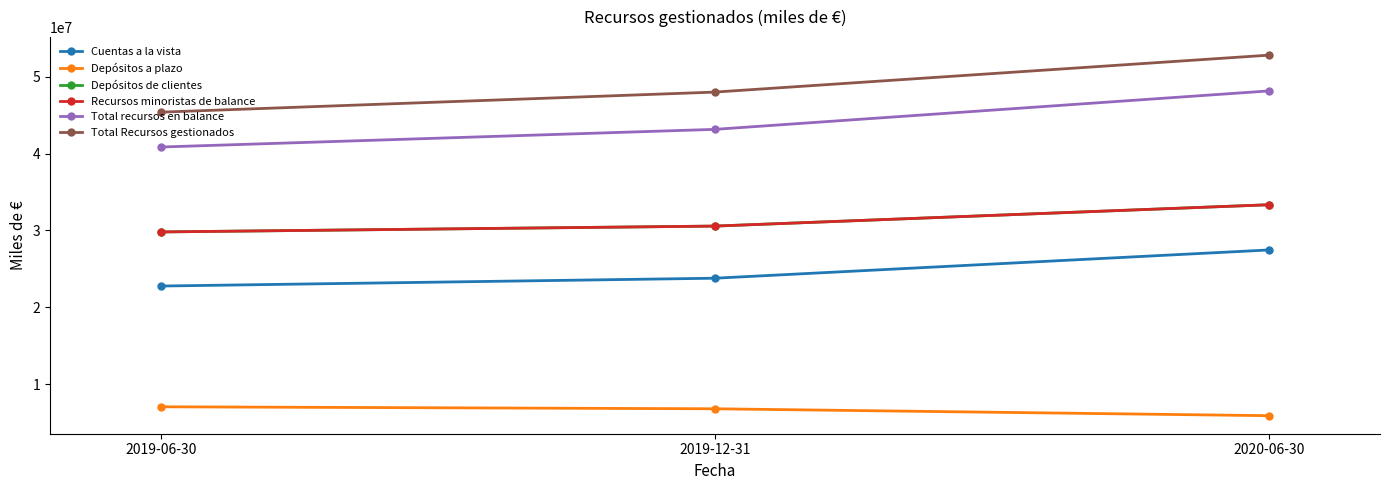

The Depósitos de clientes series shows 15906608 at 2020-06-30. True or false?

False